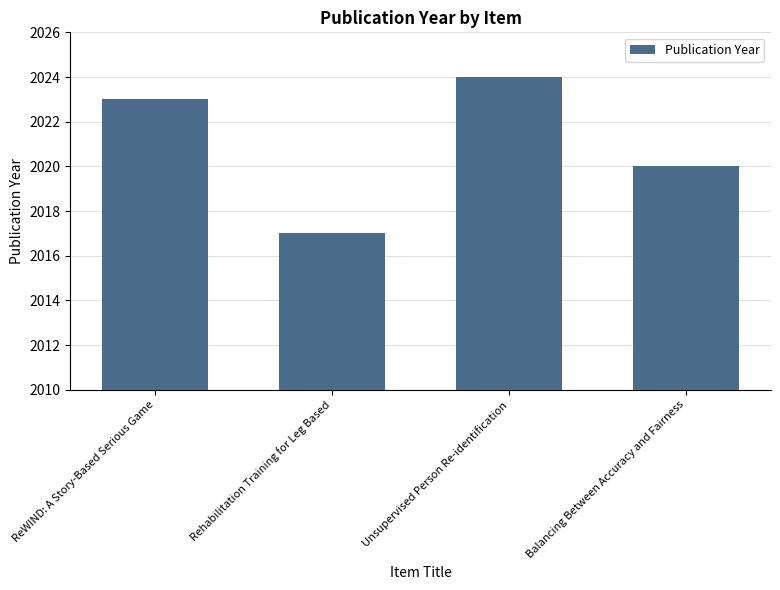

Rank the categories by value from lowest to highest.

Rehabilitation Training for Leg Based, Balancing Between Accuracy and Fairness, ReWIND: A Story-Based Serious Game, Unsupervised Person Re-identification